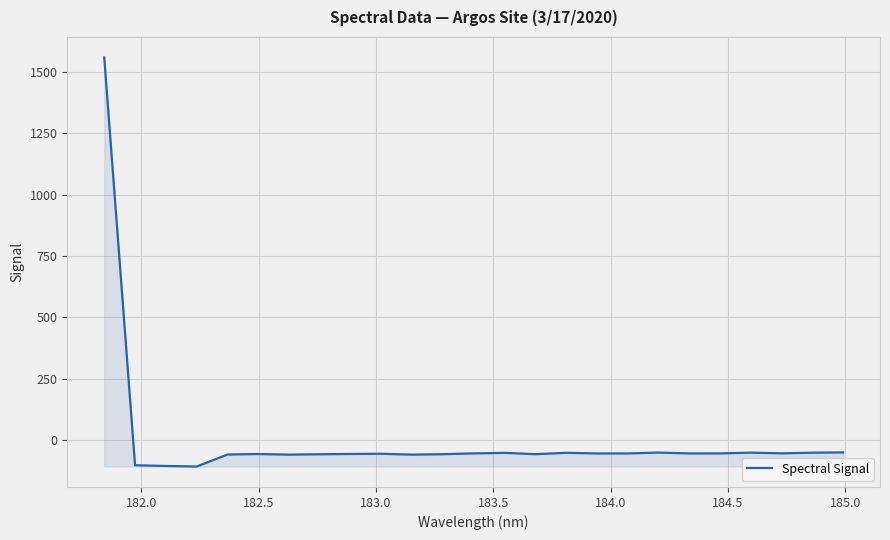

Does the chart display data point markers on the line(s)?

No